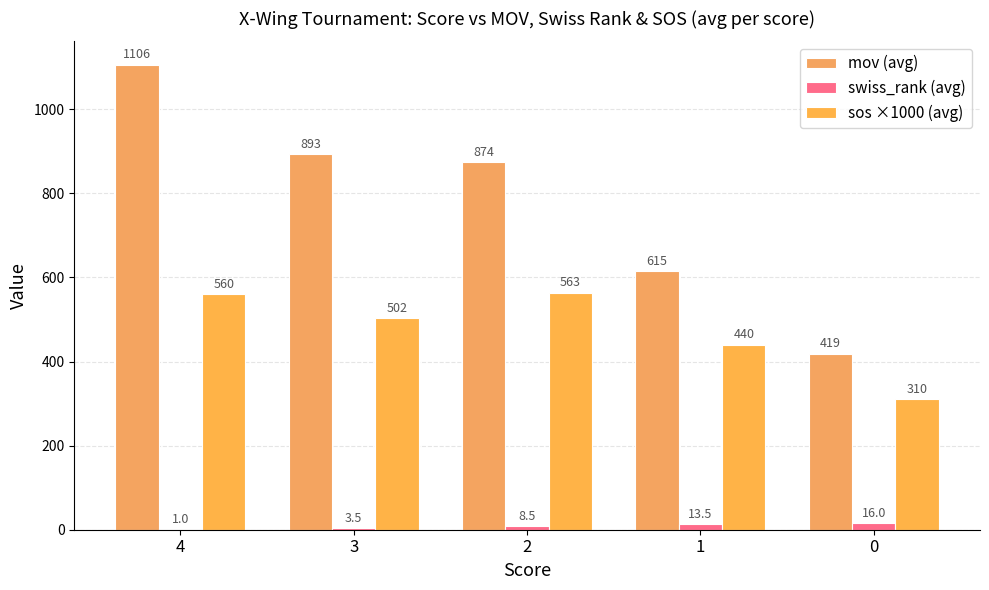

How many values in the mov (avg) series exceed 873?

3